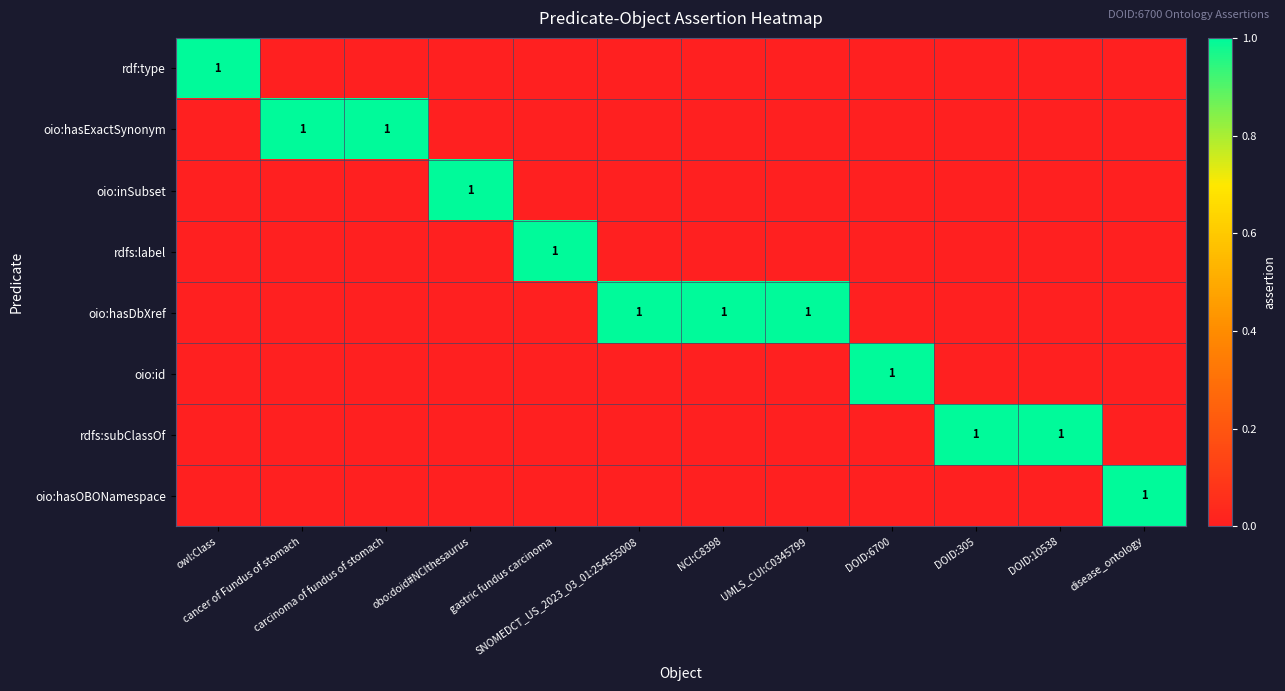

Which series changed the most between owl:Class and NCI:C8398?

rdf:type